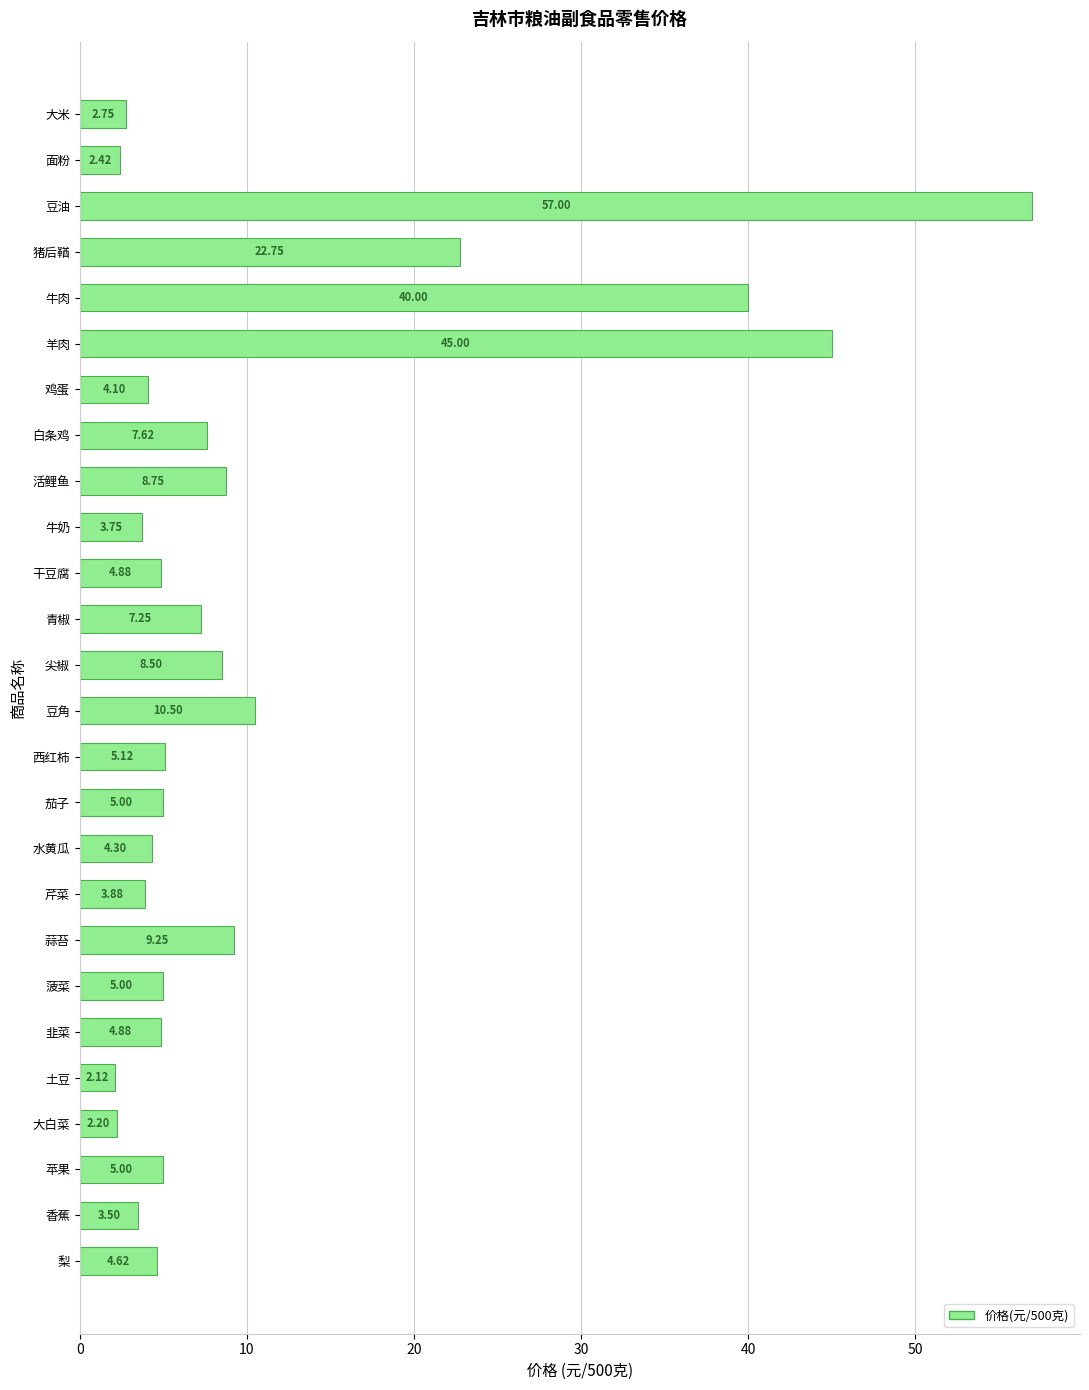

Approximately how many times larger is the value at 芹菜 compared to 西红柿?

0.8